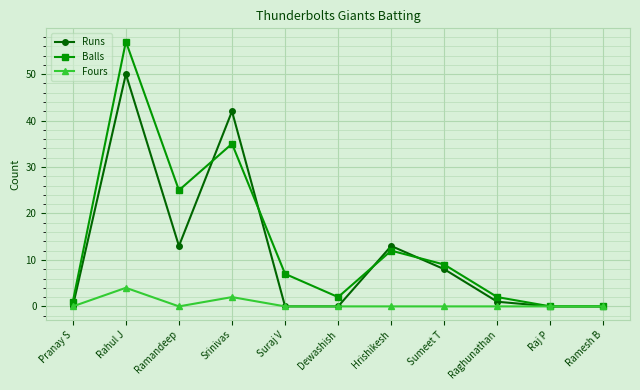

At which category is the sum across all series the highest?

Rahul J